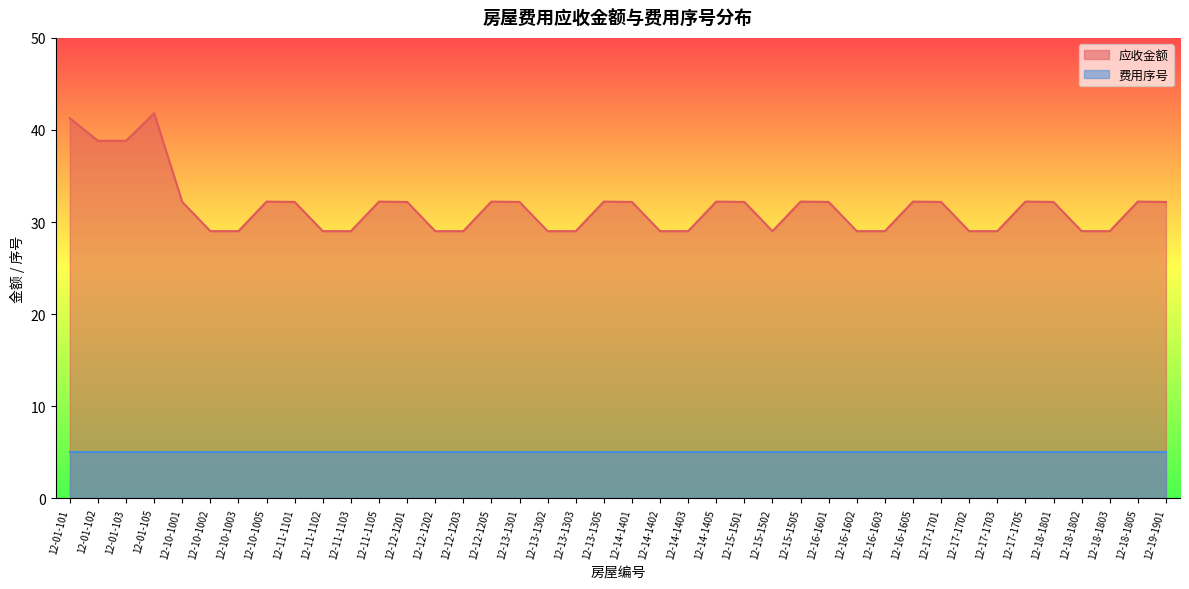

List the labels in order of value, smallest first.

12-10-1002, 12-10-1003, 12-11-1102, 12-11-1103, 12-12-1202, 12-12-1203, 12-13-1302, 12-13-1303, 12-14-1402, 12-14-1403, 12-15-1502, 12-16-1602, 12-16-1603, 12-17-1702, 12-17-1703, 12-18-1802, 12-18-1803, 12-10-1001, 12-11-1101, 12-12-1201, 12-13-1301, 12-14-1401, 12-15-1501, 12-16-1601, 12-17-1701, 12-18-1801, 12-19-1901, 12-10-1005, 12-11-1105, 12-12-1205, 12-13-1305, 12-14-1405, 12-15-1505, 12-16-1605, 12-17-1705, 12-18-1805, 12-01-102, 12-01-103, 12-01-101, 12-01-105